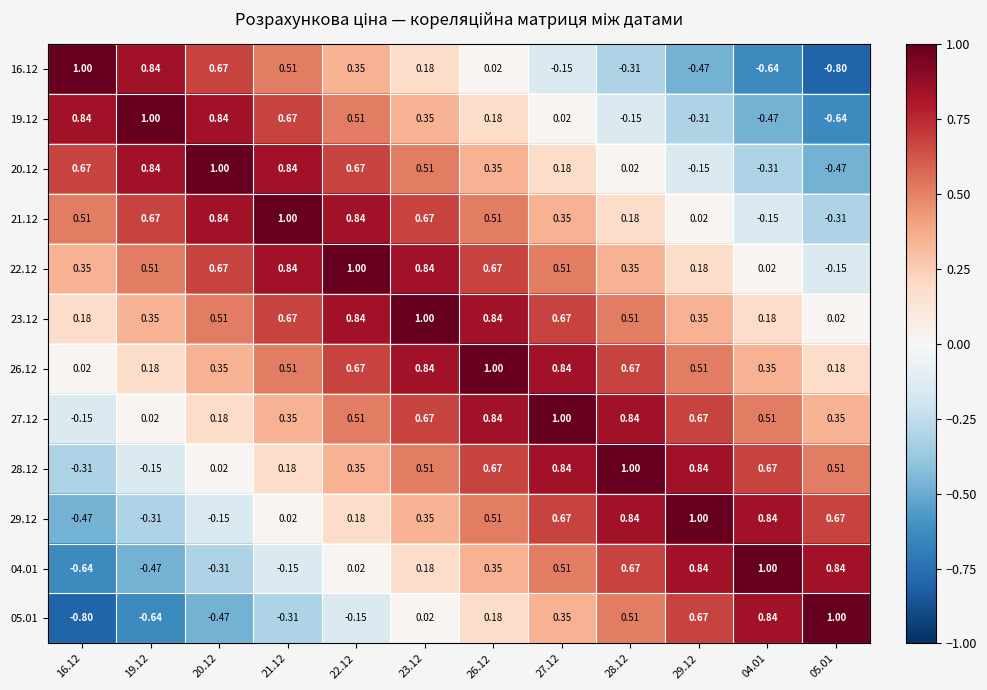

Is the value of 20.12 at 26.12 greater than the value of 19.12 at 21.12?

No